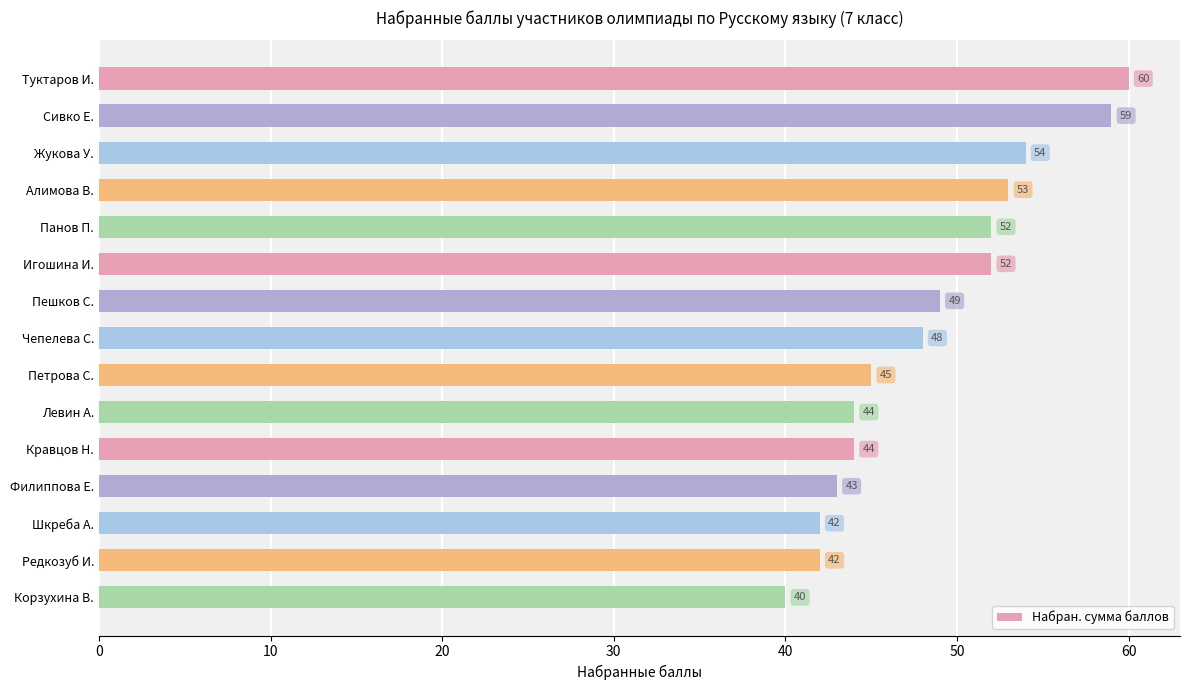

How many values are below 48?

7